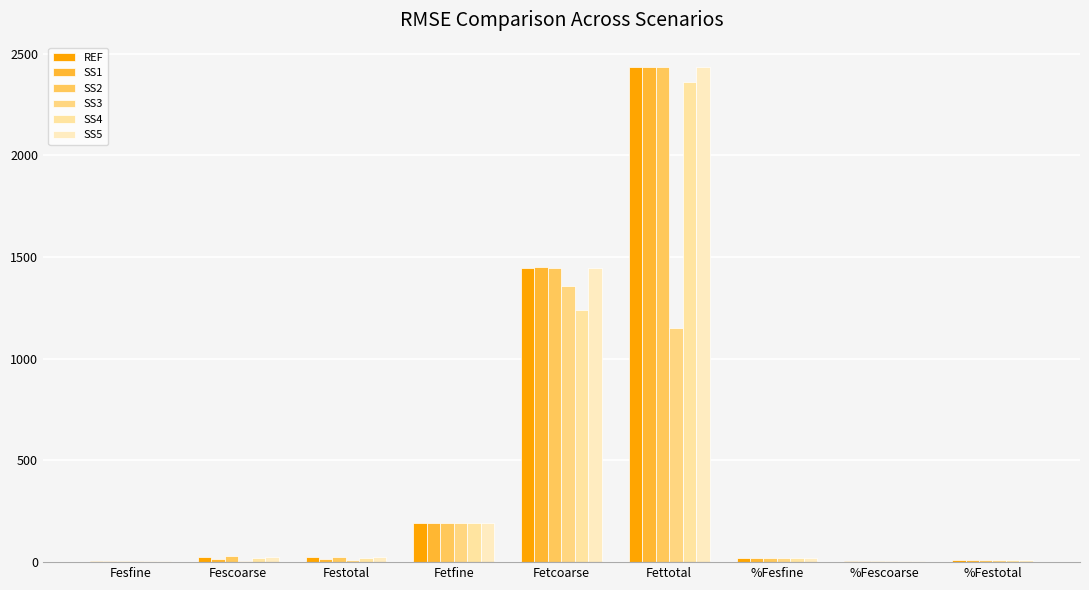

At which category is the sum across all series the highest?

Fettotal